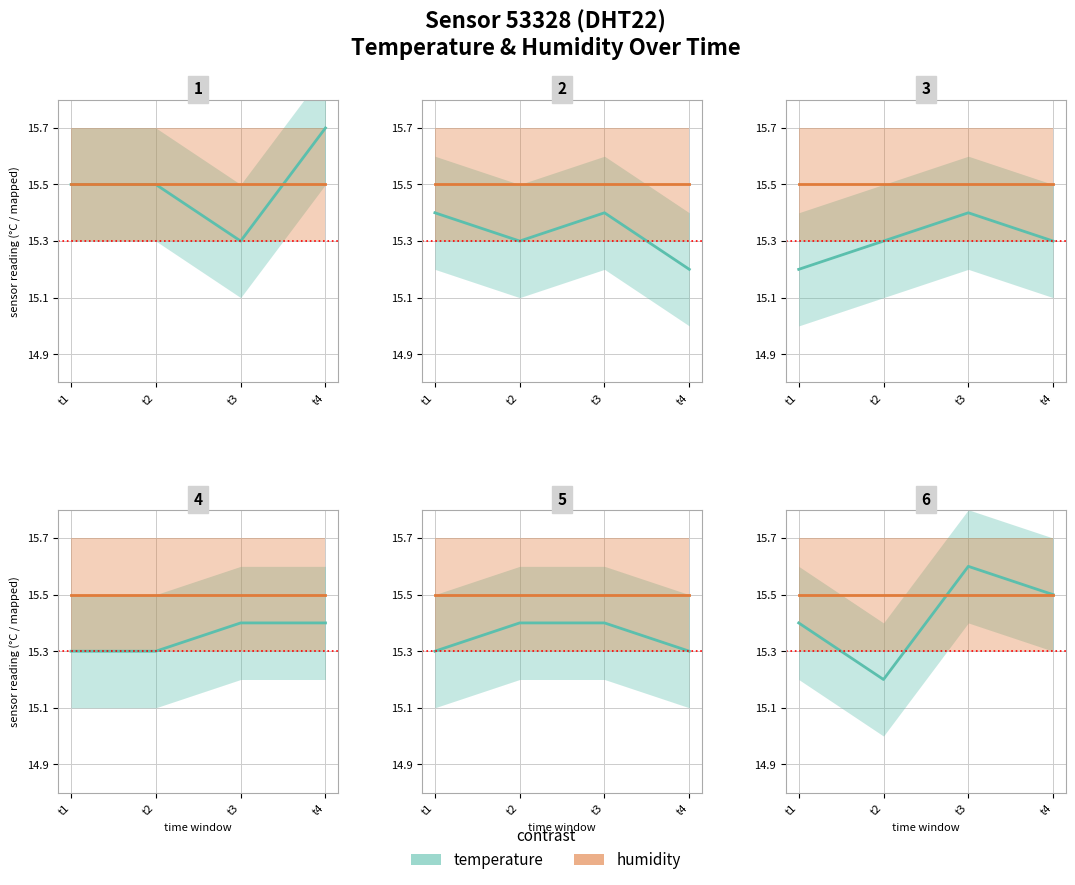

The value of temperature at t2 is 26.2. True or false?

False